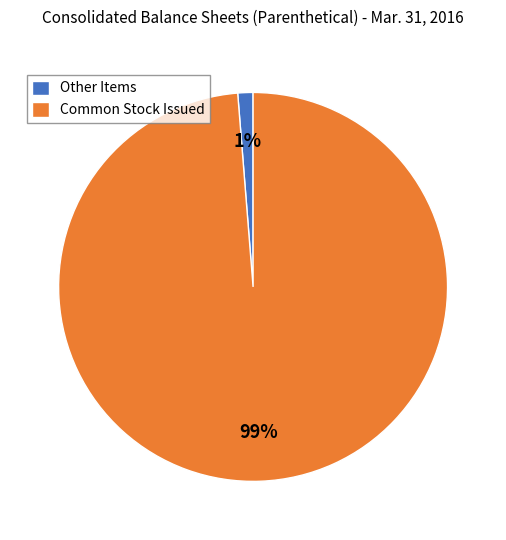

Which category accounts for the majority?

Common Stock Issued